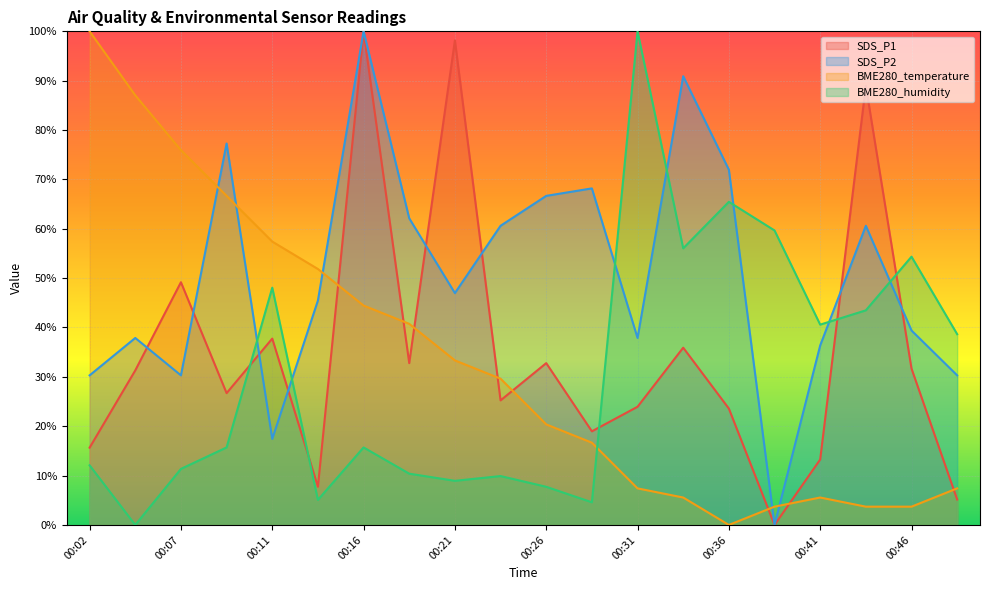

The value of BME280_humidity at 00:16 is 10.8. True or false?

False